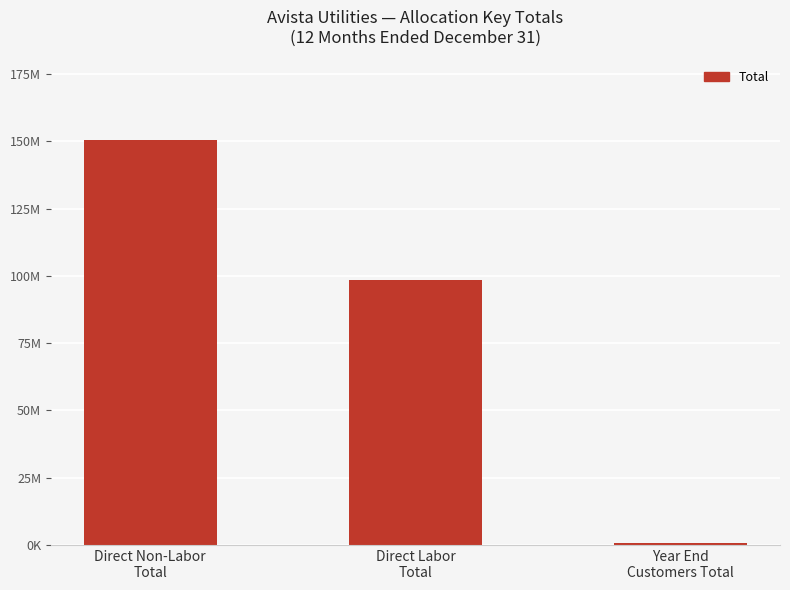

What position from the right is Direct Non-Labor
Total?

3